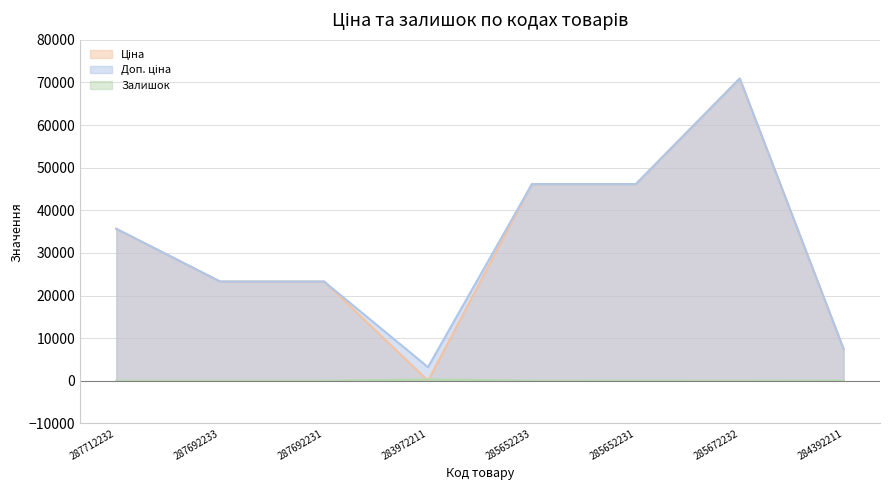

What is the greatest value displayed?

70906.0